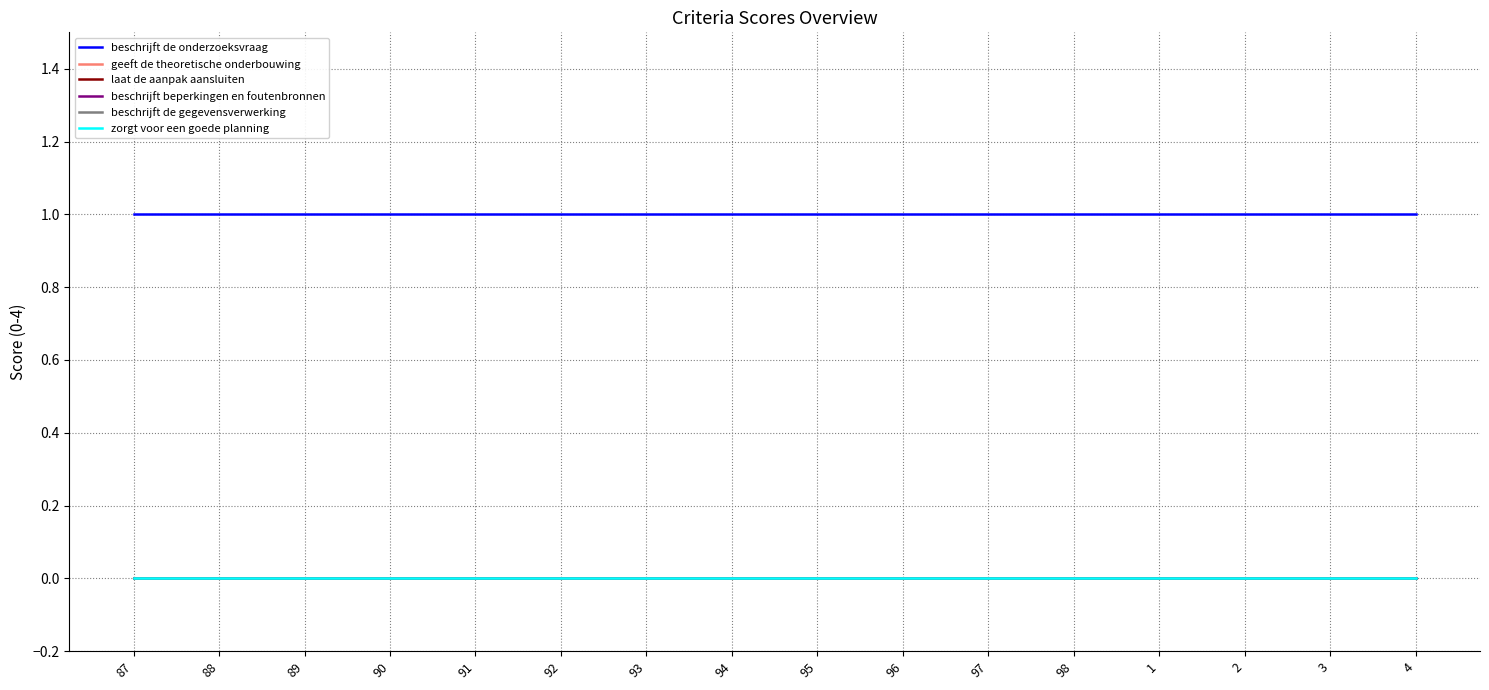

At which category is the sum across all series the highest?

87